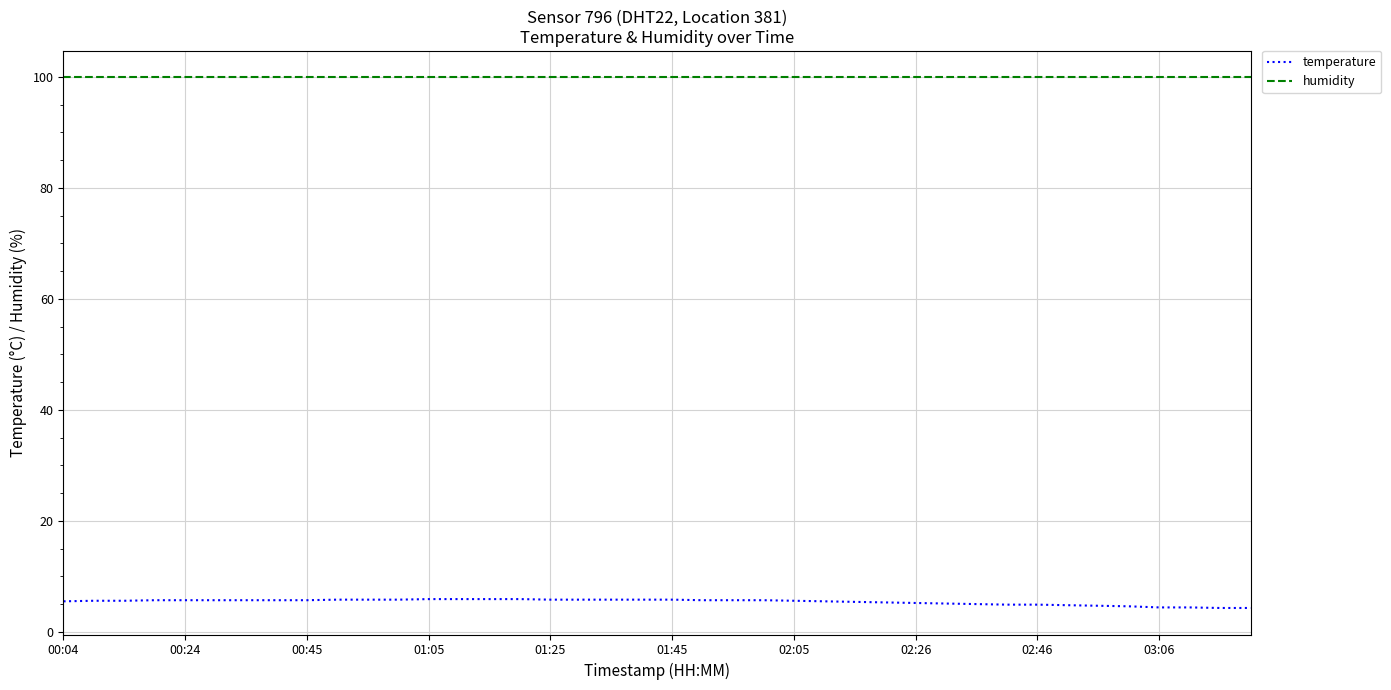

Is this an area chart (filled region under the line)?

No